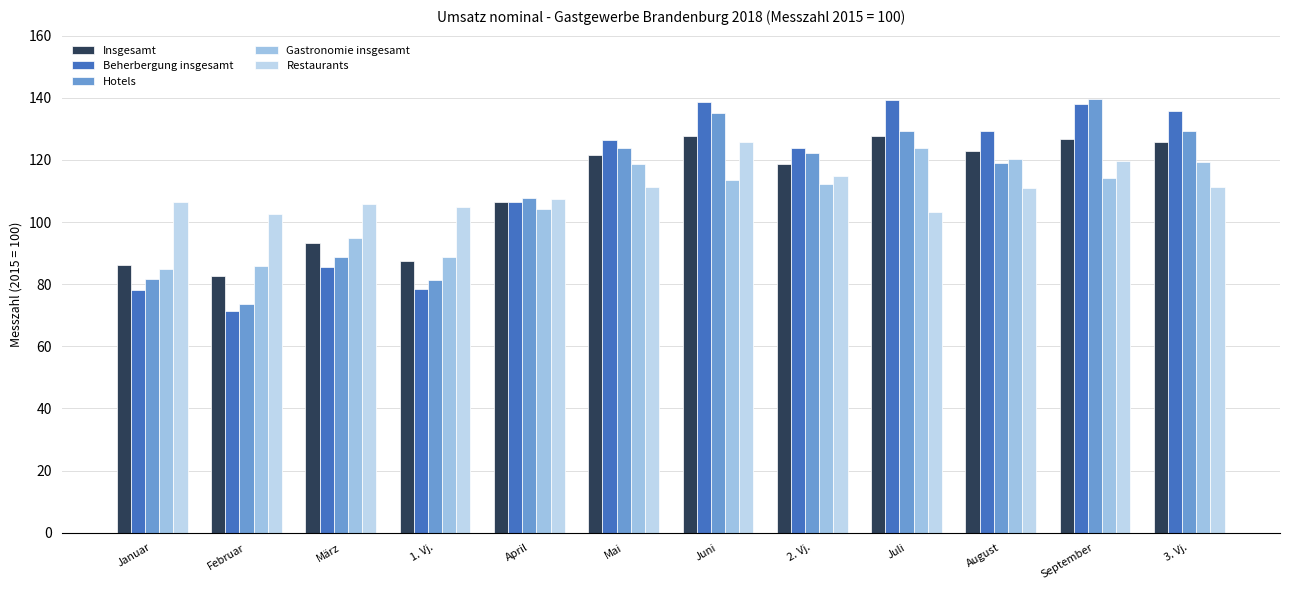

What is the value of the Restaurants bar at the 12th from the left?

111.3